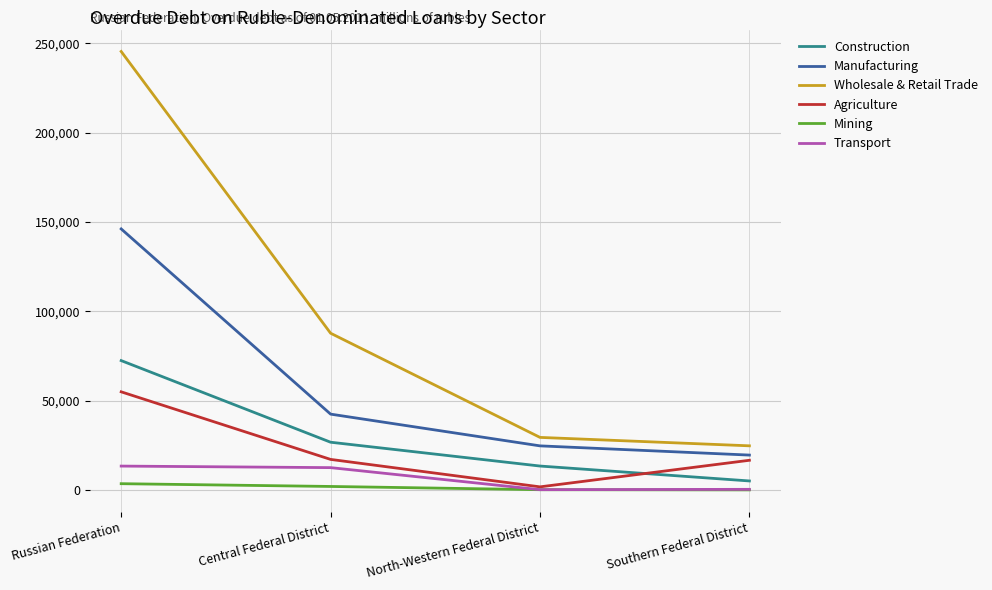

Rank the categories by Manufacturing value from highest to lowest.

Russian Federation, Central Federal District, North-Western Federal District, Southern Federal District